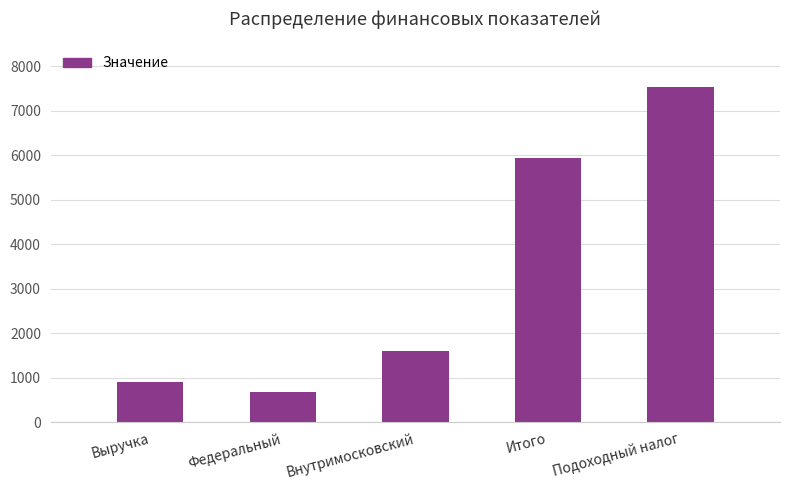

Where does the data first go above 1598?

Внутримосковский